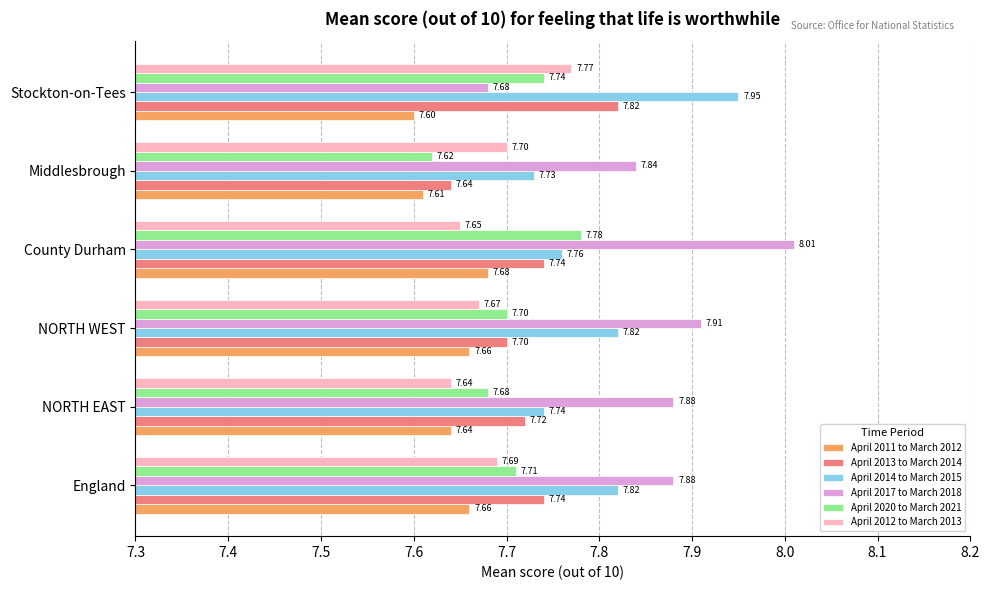

What is the sum of all April 2013 to March 2014 values?

46.4